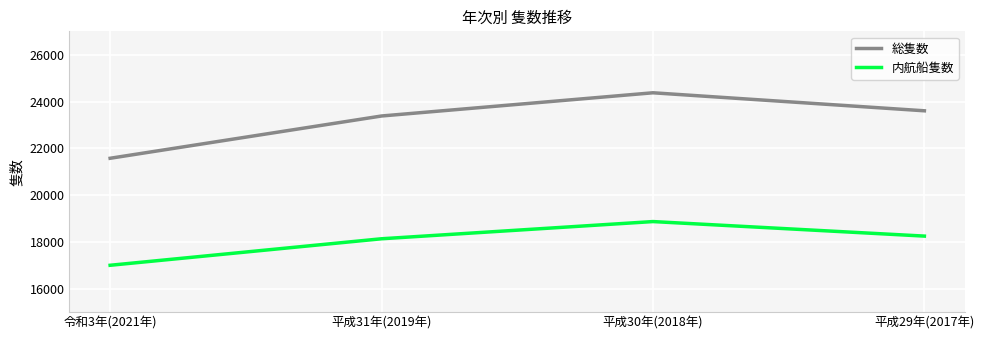

What is the average value of the 総隻数 series?

23234